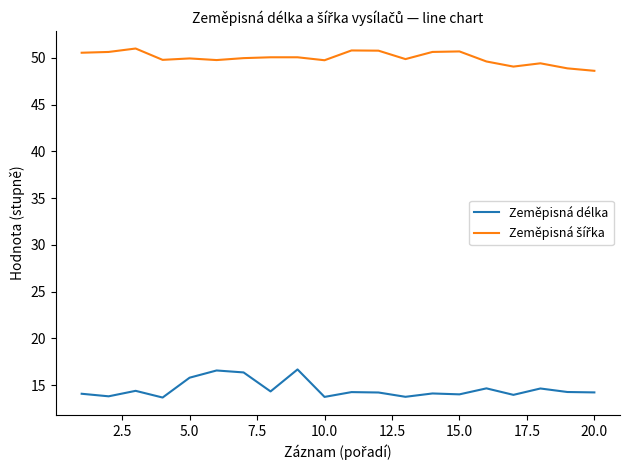

What is the greatest value displayed?

51.0